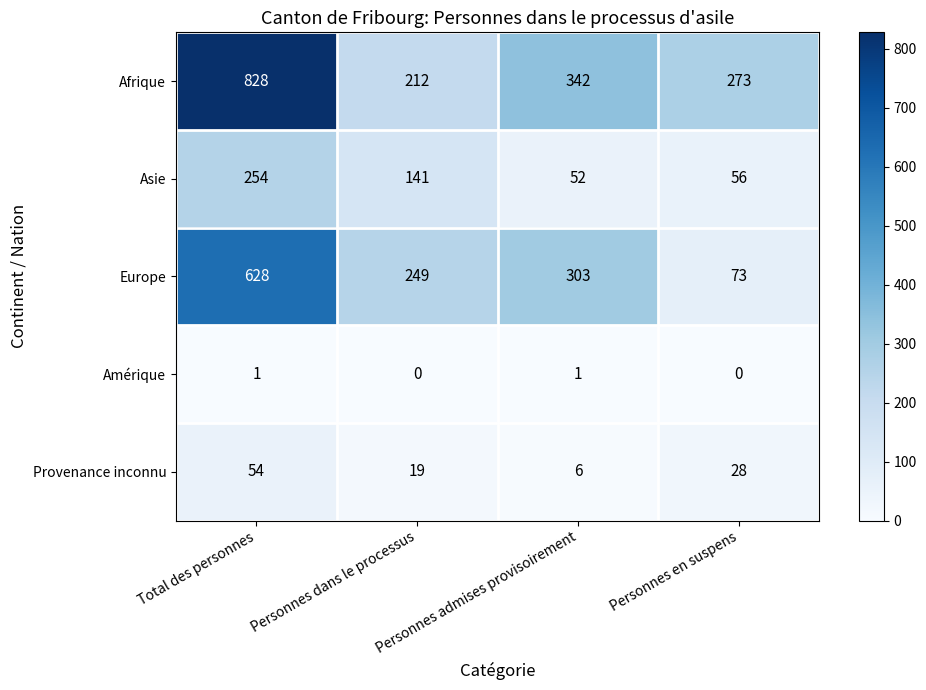

At how many categories does at least one series exceed 441?

1